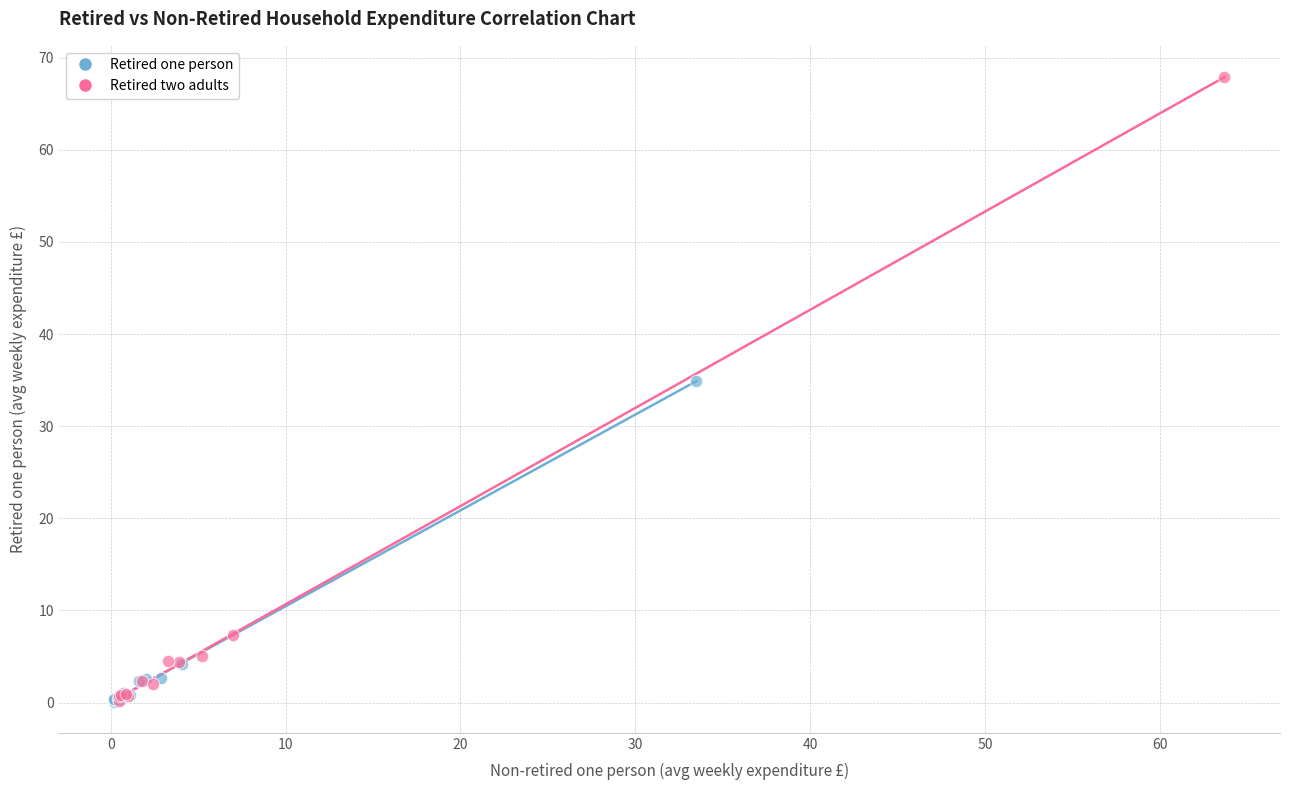

Which series reaches the maximum Y coordinate?

Retired two adults